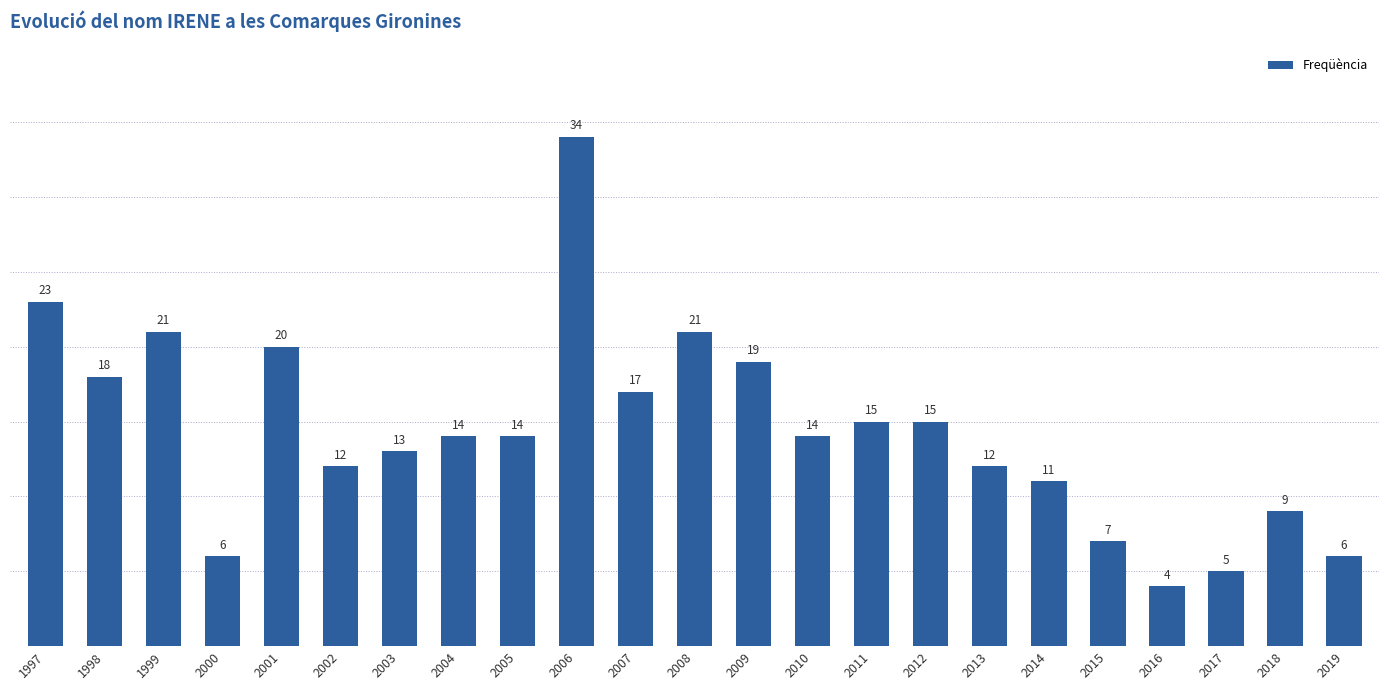

Reading left to right, transcribe all the data shown in this chart.

1997=23	1998=18	1999=21	2000=6	2001=20	2002=12	2003=13	2004=14	2005=14	2006=34	2007=17	2008=21	2009=19	2010=14	2011=15	2012=15	2013=12	2014=11	2015=7	2016=4	2017=5	2018=9	2019=6